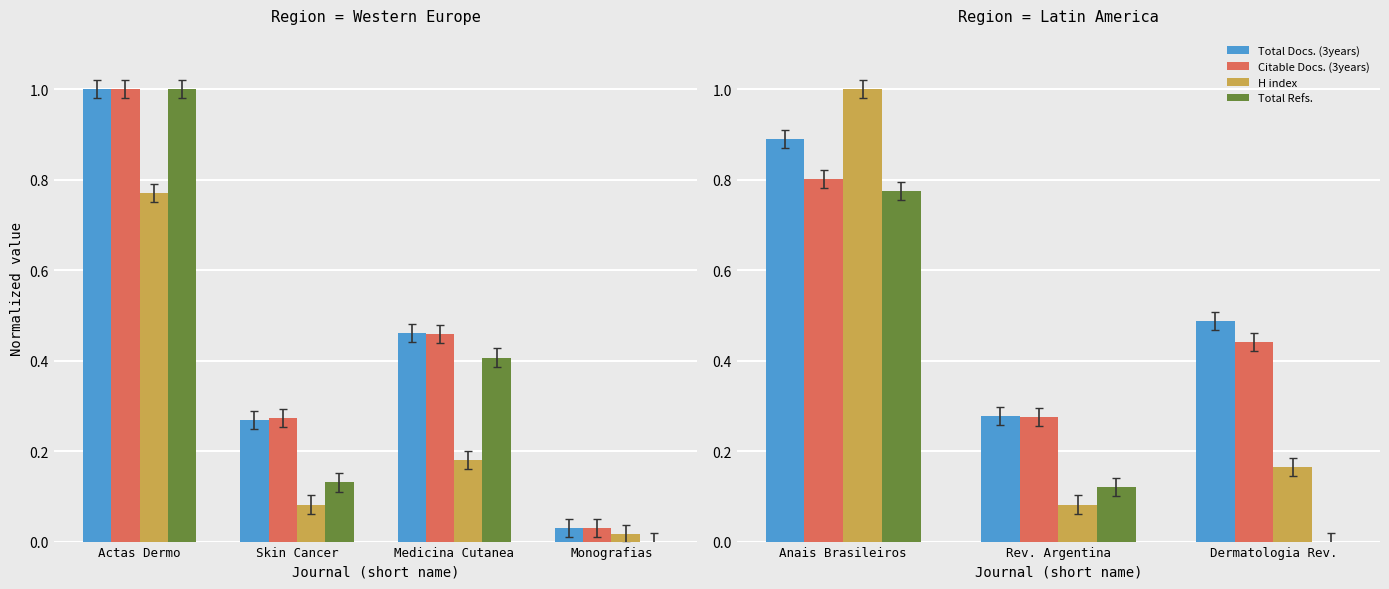

How many groups of bars are there?

3